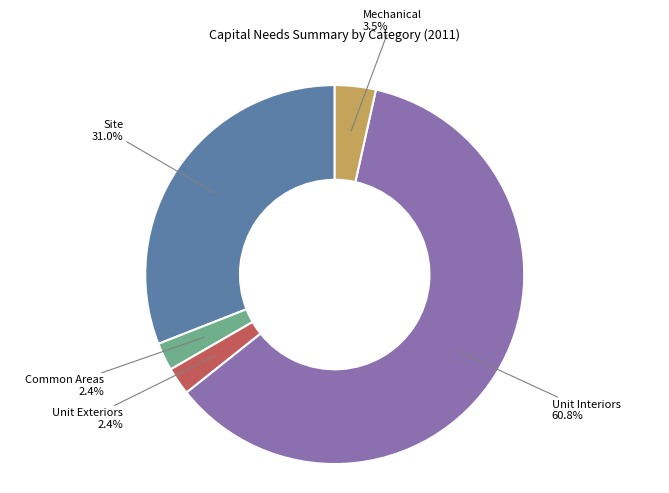

To the nearest percent, what is the difference between the Unit Interiors and Site slice percentages?

30%